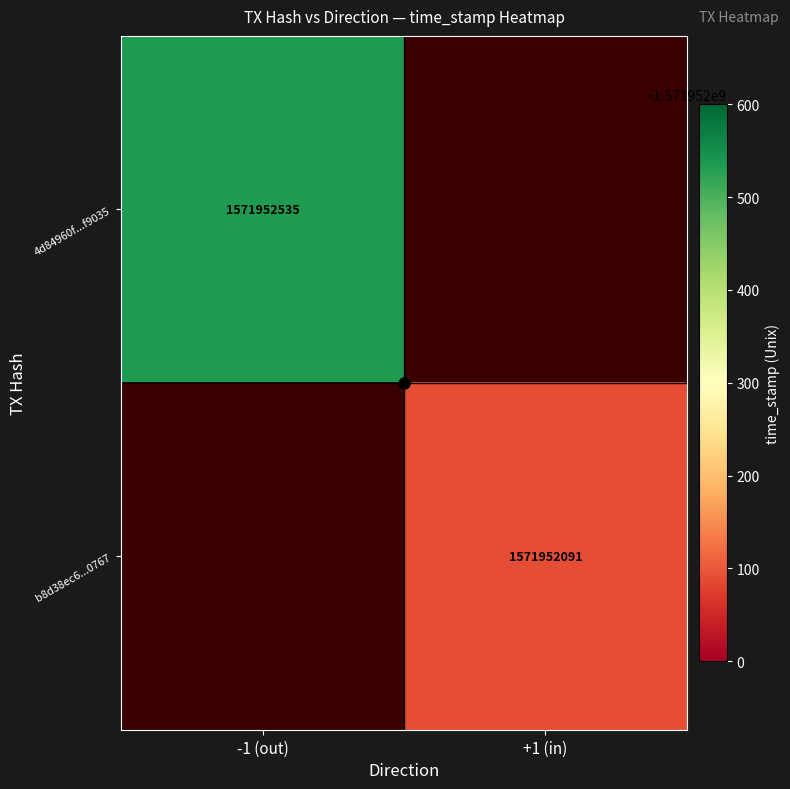

Between 0 and 1, which series saw the biggest shift?

4d84960f2f3e1e249a7c356a02136d7cf5f9035